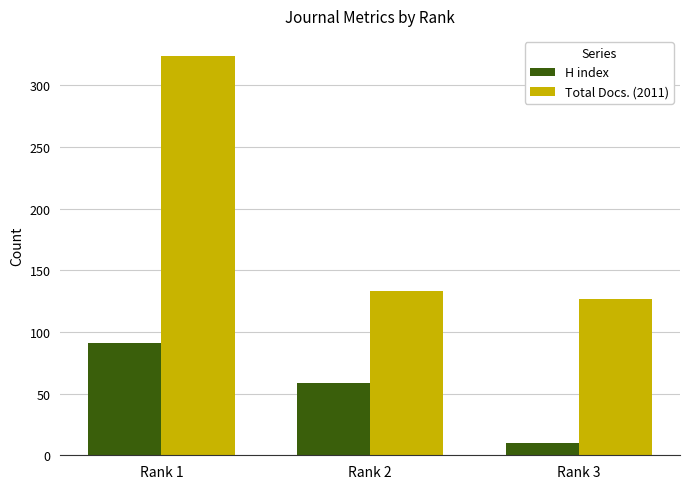

List the series in order of their overall mean, lowest first.

H index, Total Docs. (2011)